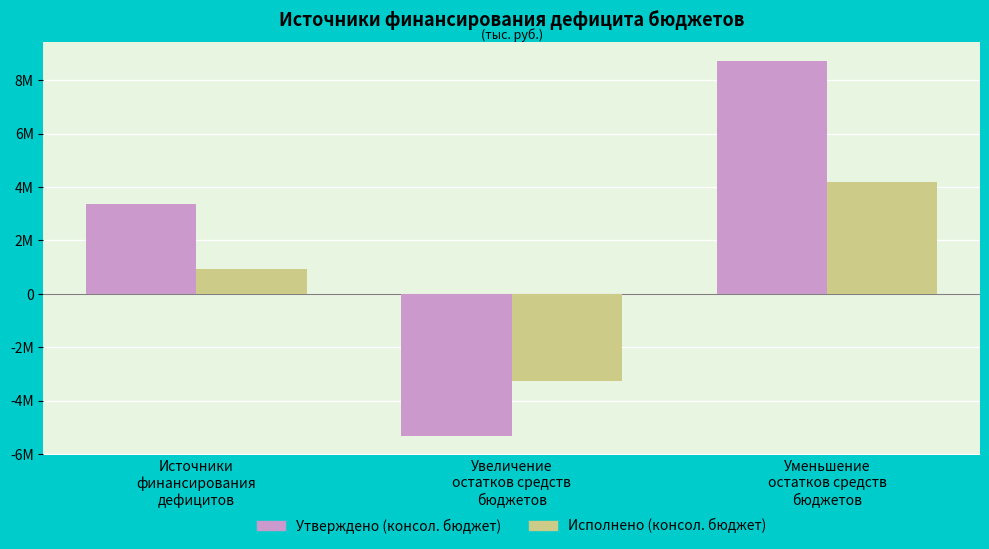

What are all the series names shown in the legend?

Утверждено (консол. бюджет), Исполнено (консол. бюджет)